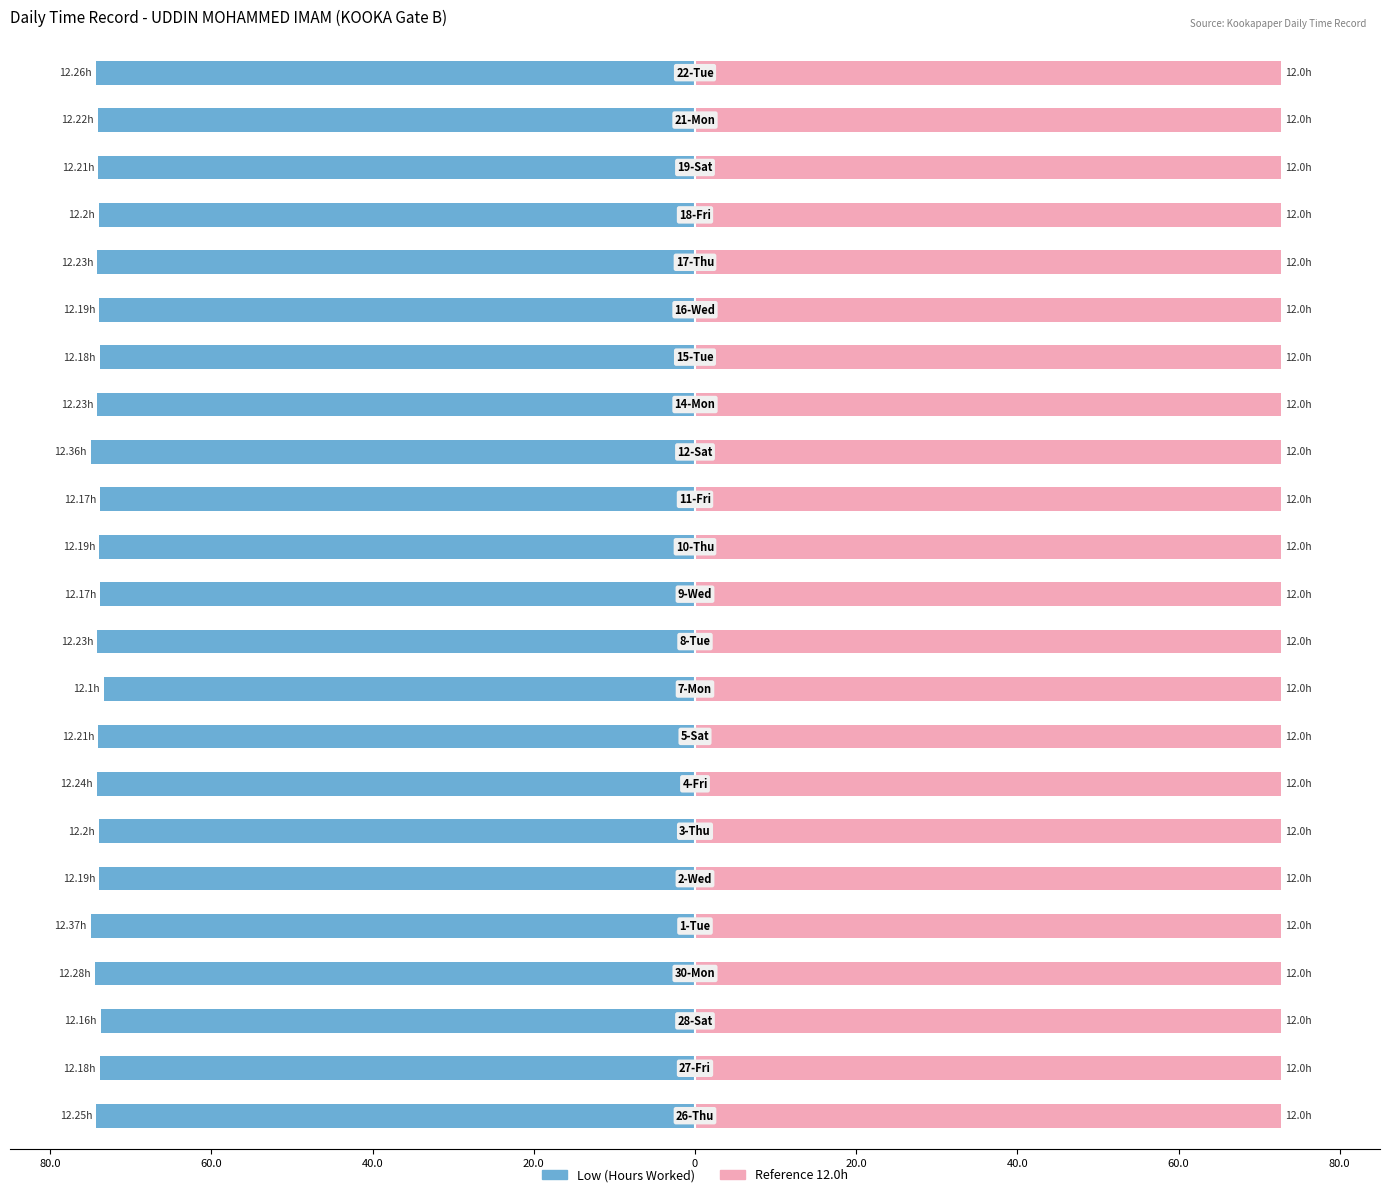

Which has a higher value, 11 or 9?

9